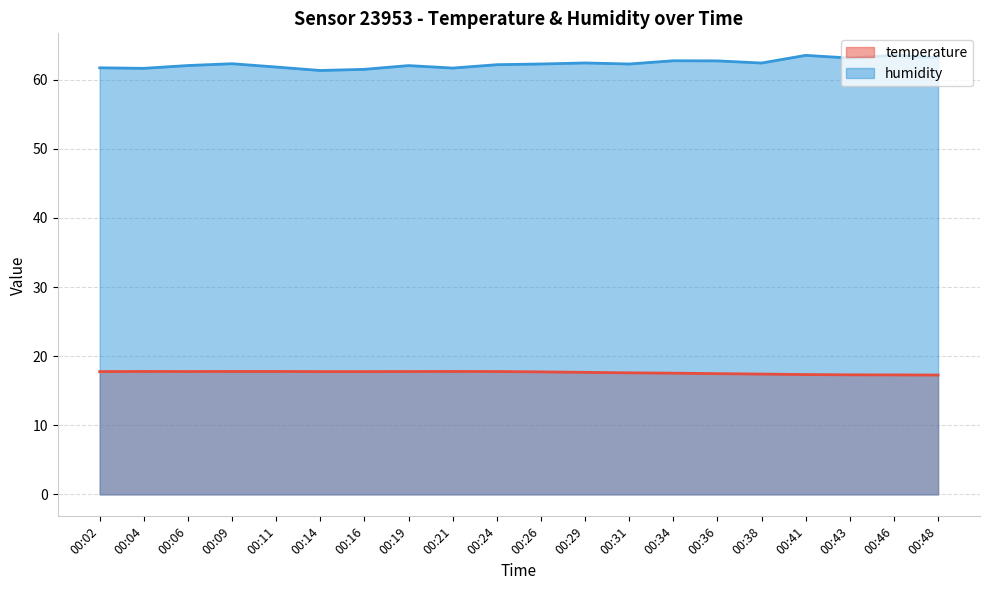

What is the total value across all series at 00:36?

80.2